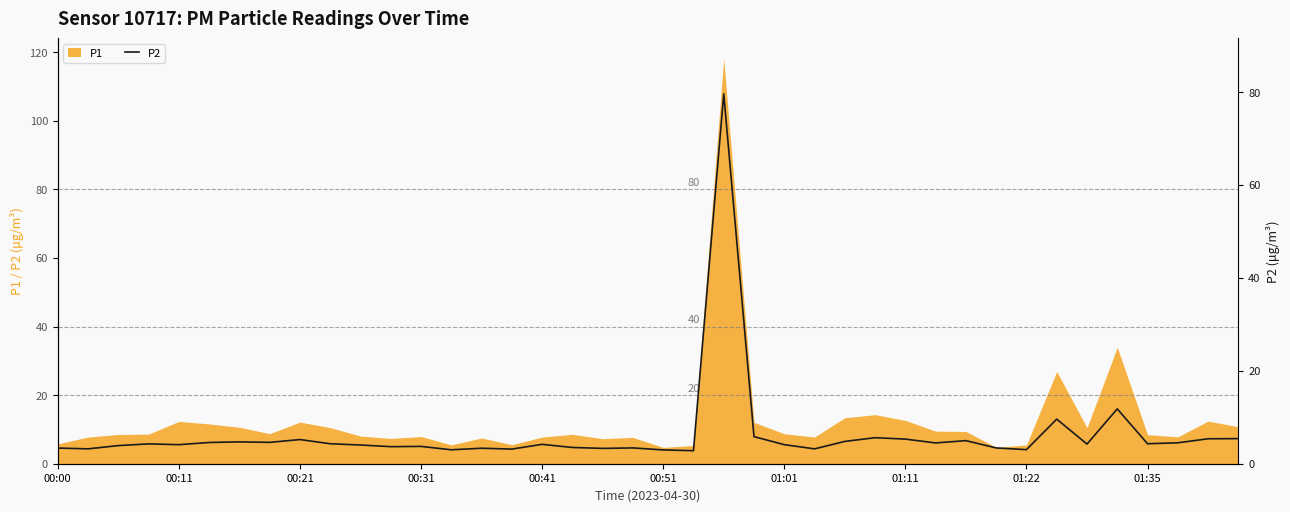

What is the minimum value for P1?

4.8